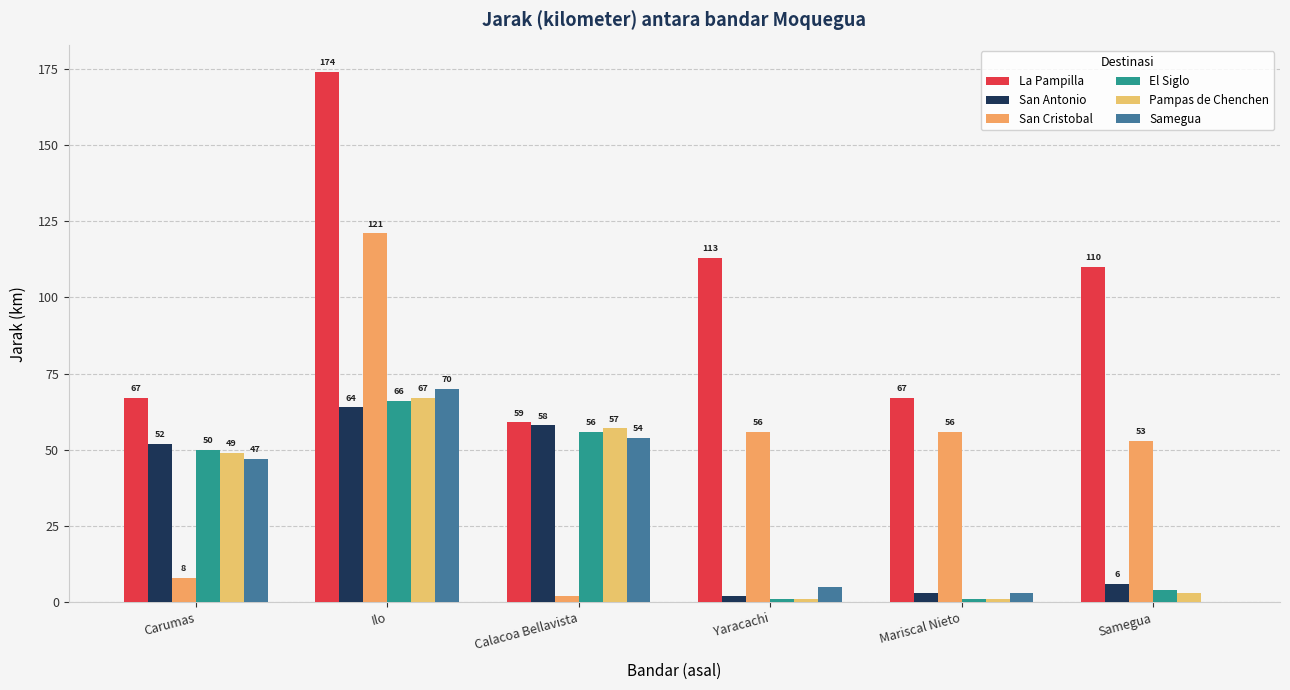

Does the chart contain stacked bars?

No